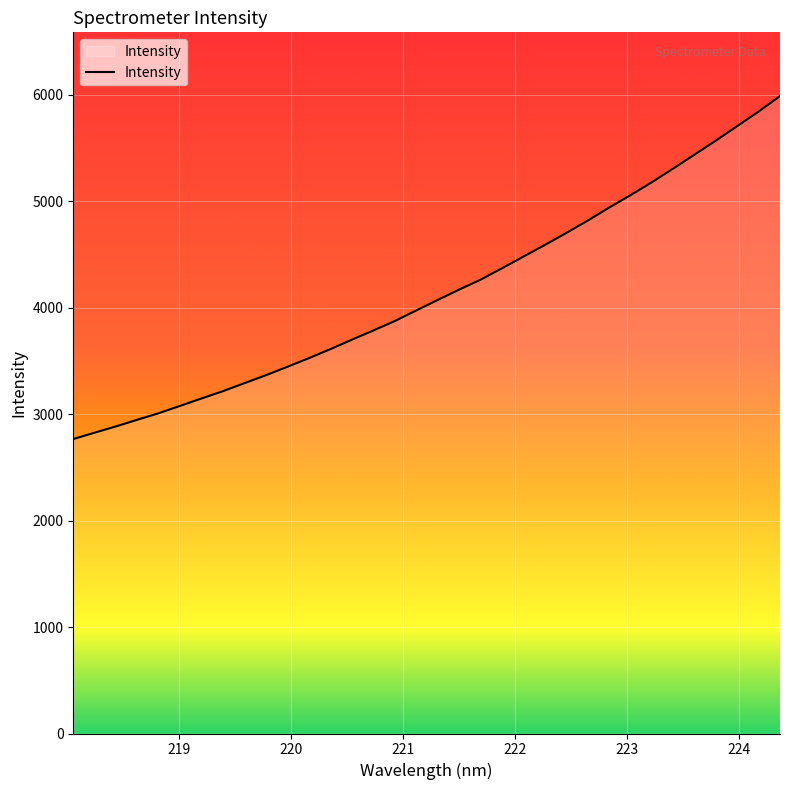

What is the maximum value shown in the chart?

5989.3